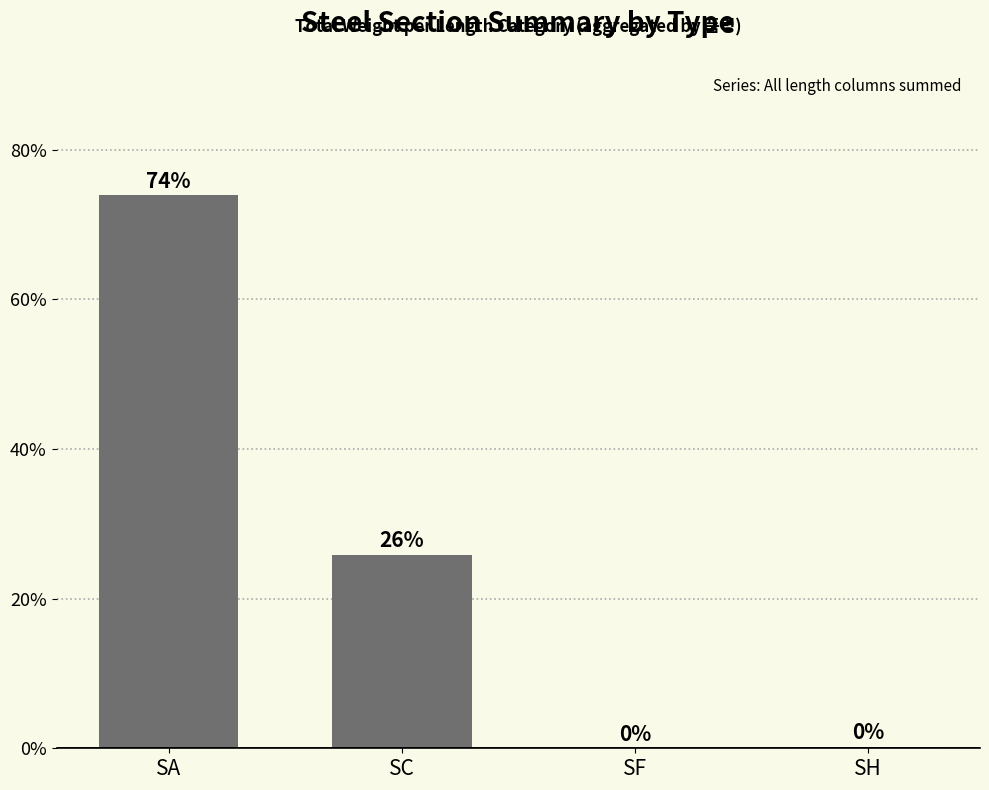

What value does the data have at SA?

73.9